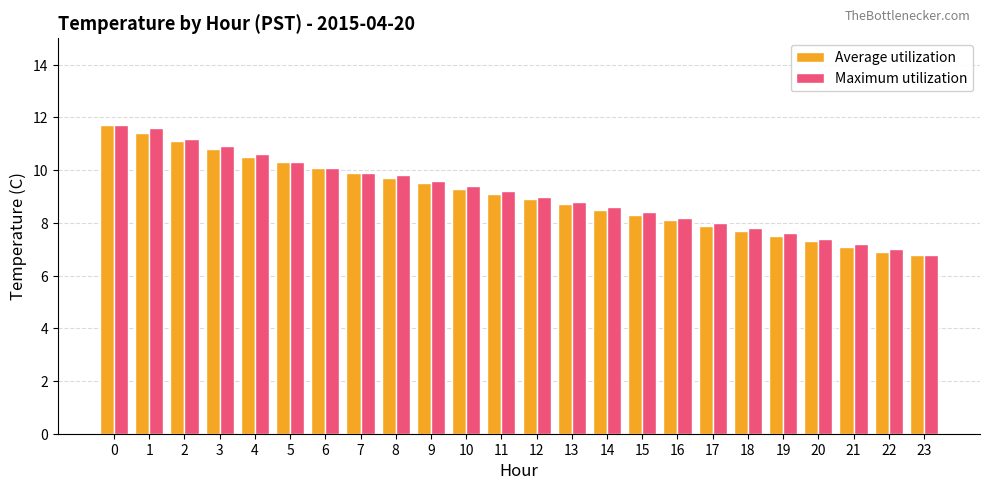

Is the value of Average utilization at 17 greater than the value of Maximum utilization at 9?

No